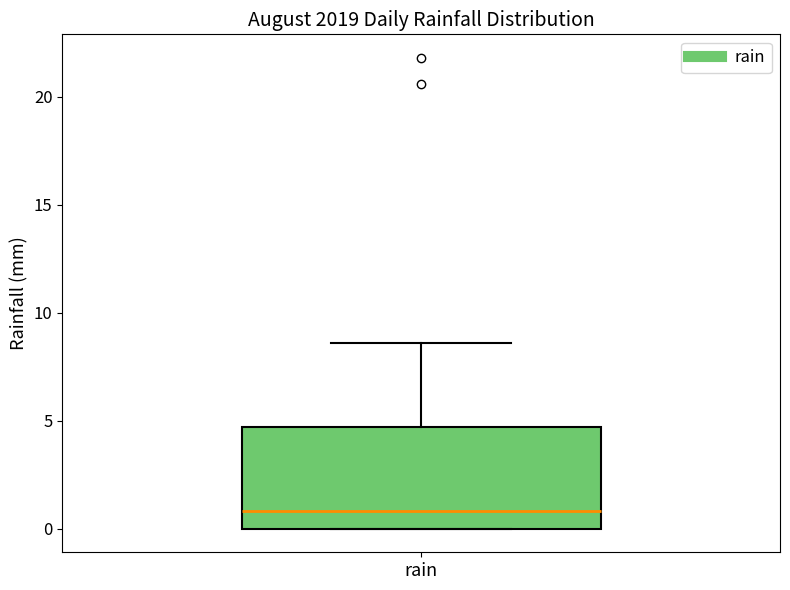

Read this box plot against the y-axis: the position of the median line, the range covered by the box, and the ends of both whiskers. The values are not printed on the chart, so give them approximately, as read against the axis.

median 1.0, box 0.0 to 4.5, whiskers 0.0 to 8.5